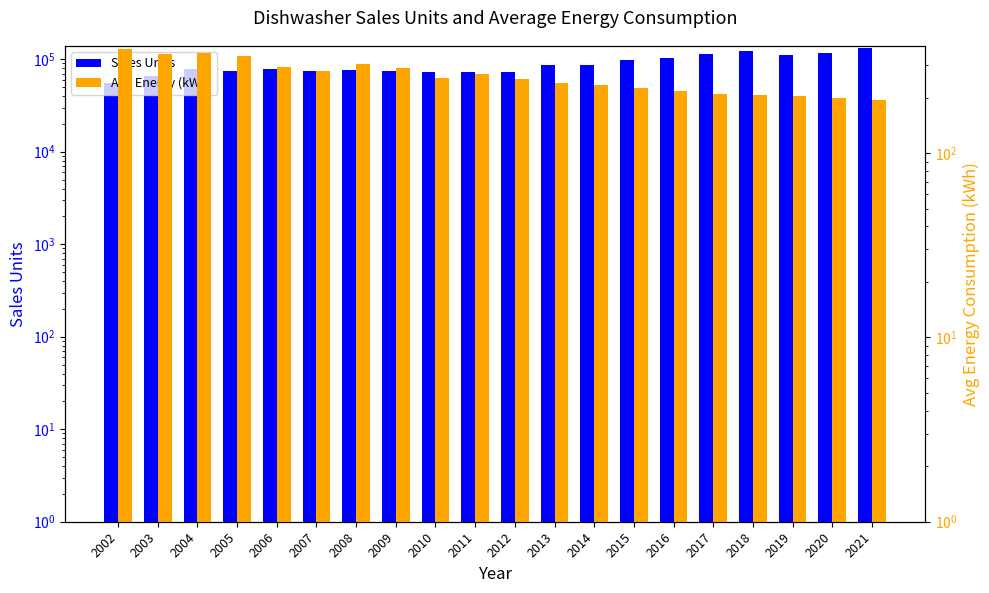

How many values in the Sales Units series are below 78868?

10